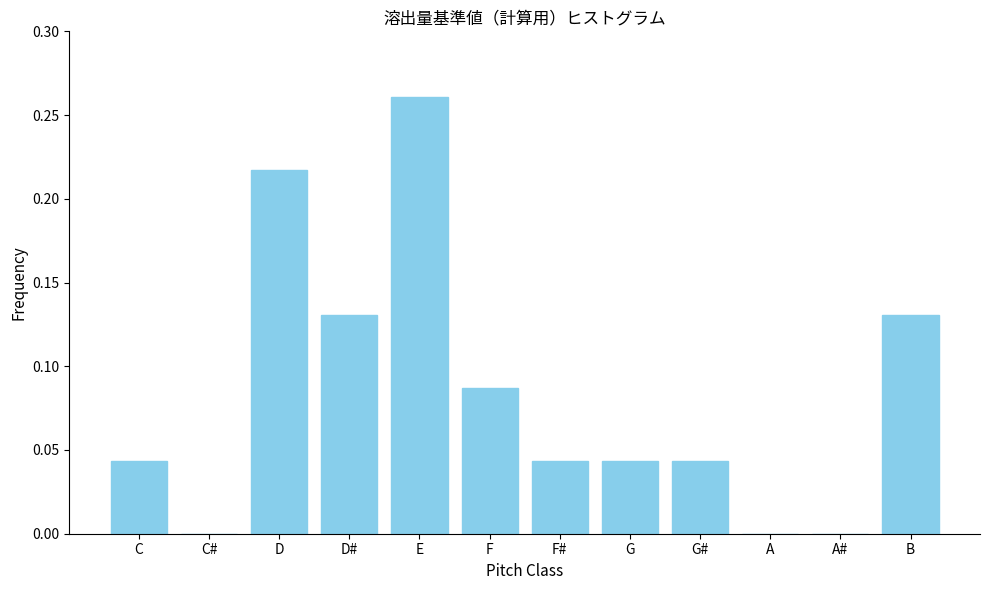

What is the sum of all values?

1.0